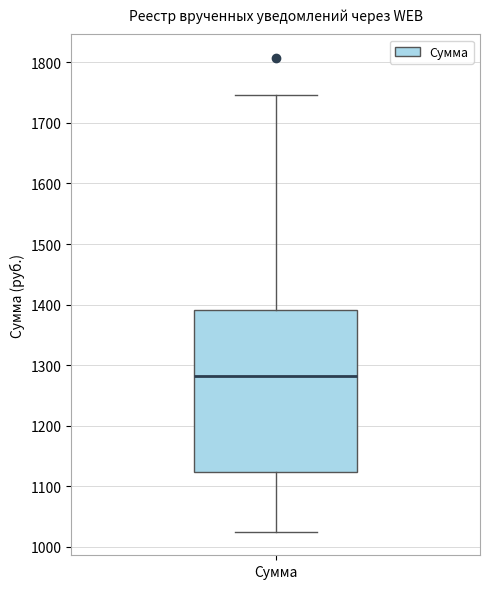

Read this box plot against the y-axis: the position of the median line, the range covered by the box, and the ends of both whiskers. The values are not printed on the chart, so give them approximately, as read against the axis.

median 1280, box 1120 to 1390, whiskers 1030 to 1750